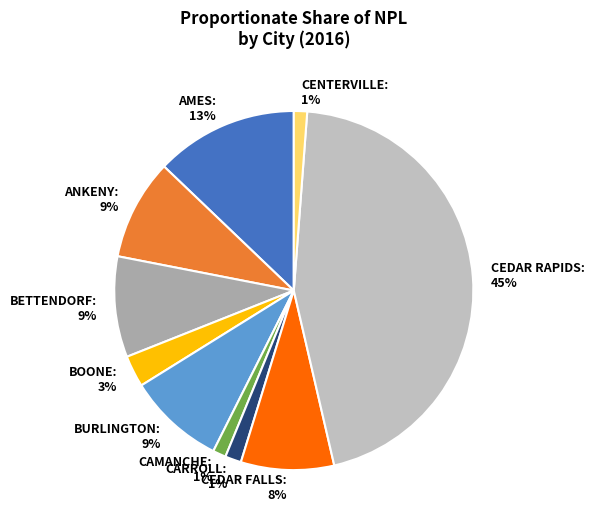

To the nearest percent, what is the average slice percentage?

10%